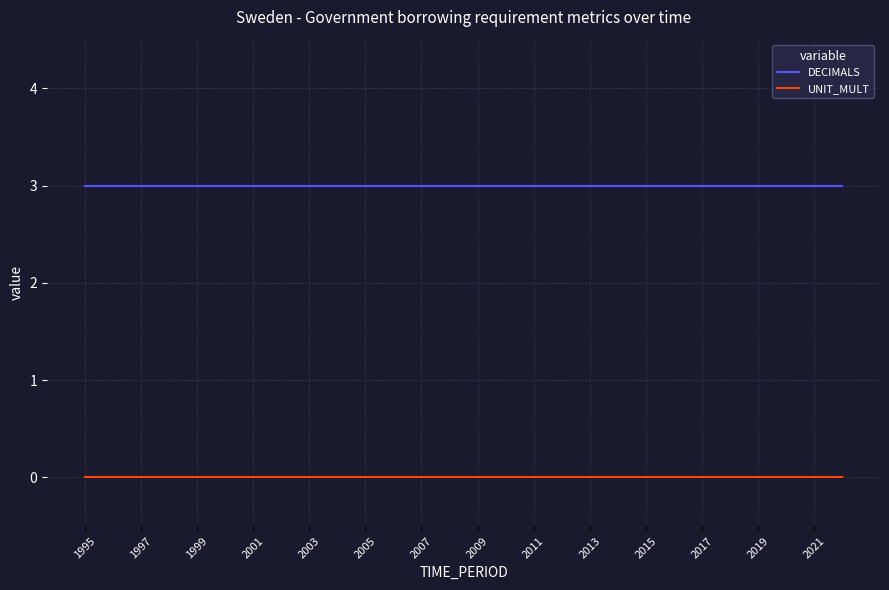

What are all the series names shown in the legend?

DECIMALS, UNIT_MULT